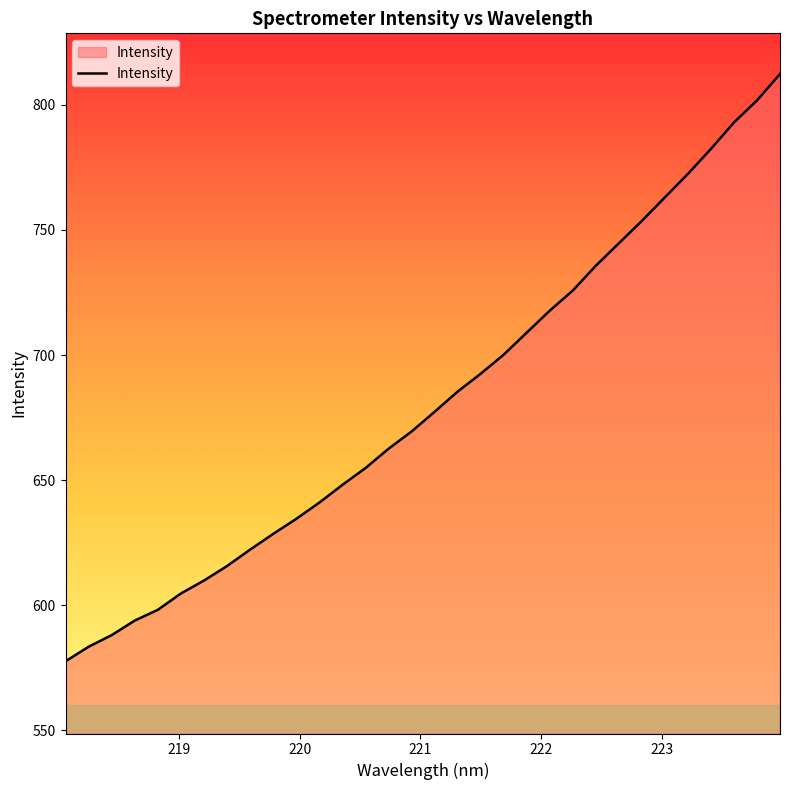

What is the minimum value shown in the chart?

577.6